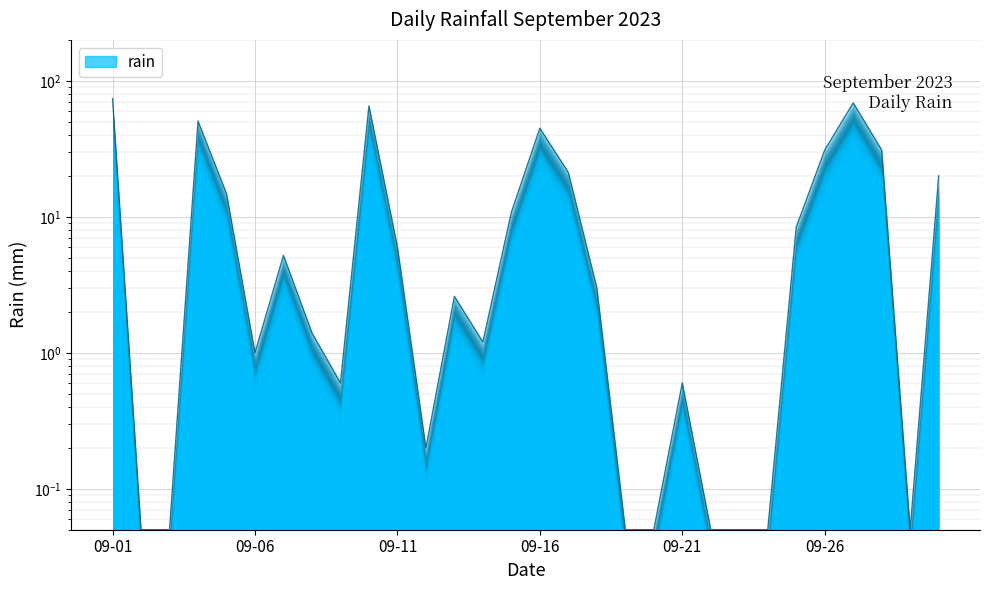

Where is the data nearest to the value 36?

09-26